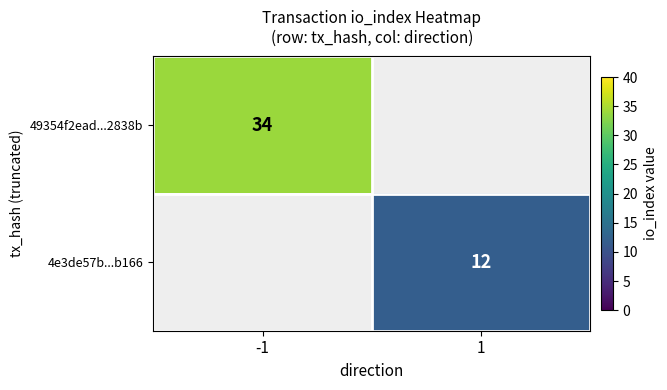

Is the value of 49354f2ead...2838b at -1 greater than the value of 4e3de57b...b166 at 1?

Yes